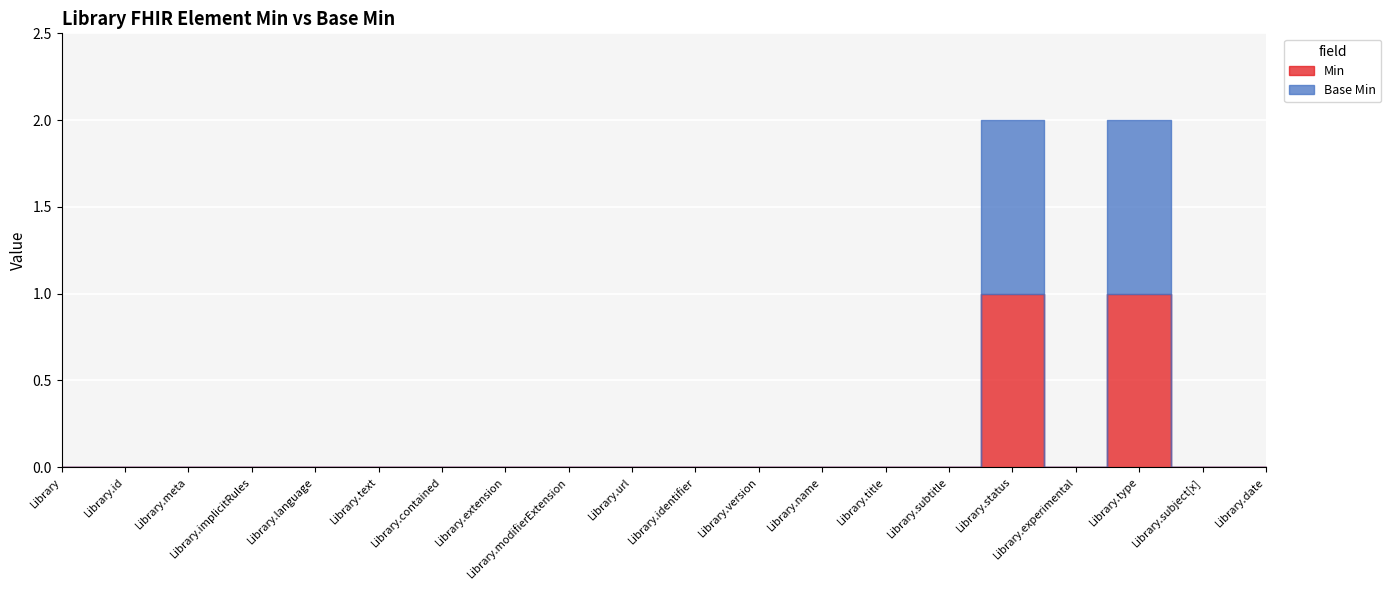

Between Library.title and Library.version, which is larger?

Library.title